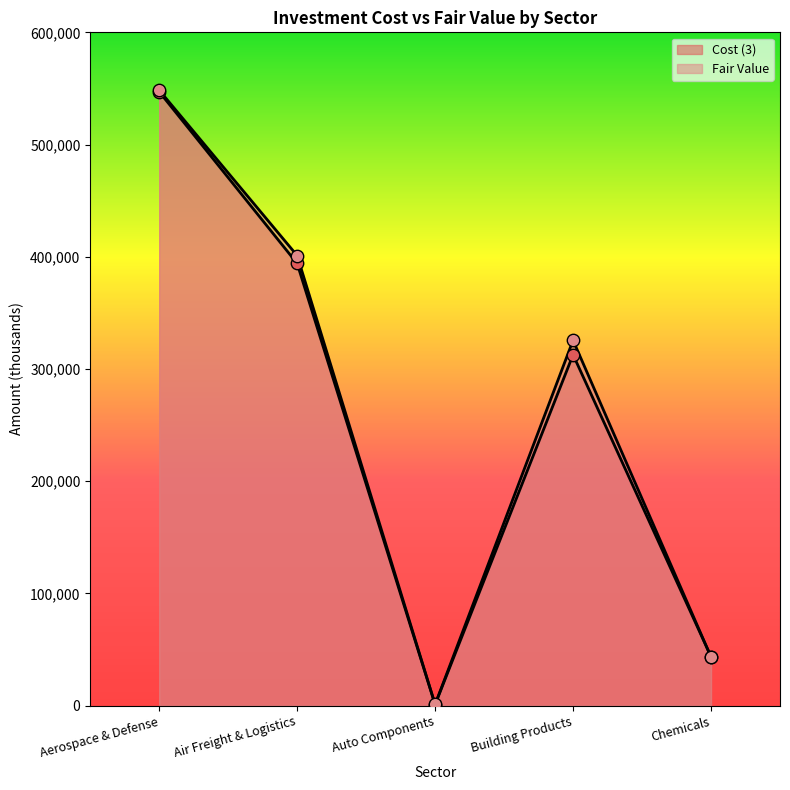

Which series has the largest total across all categories?

Fair Value